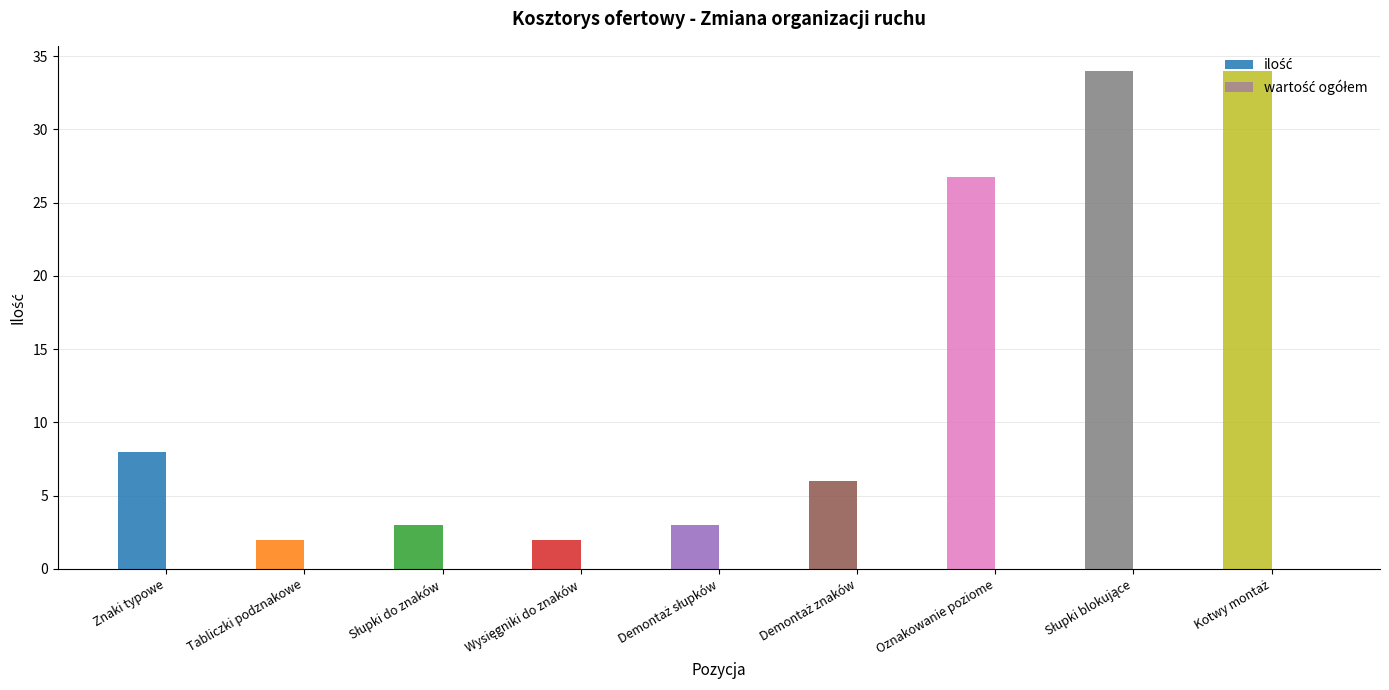

Count the number of categories in the chart.

9